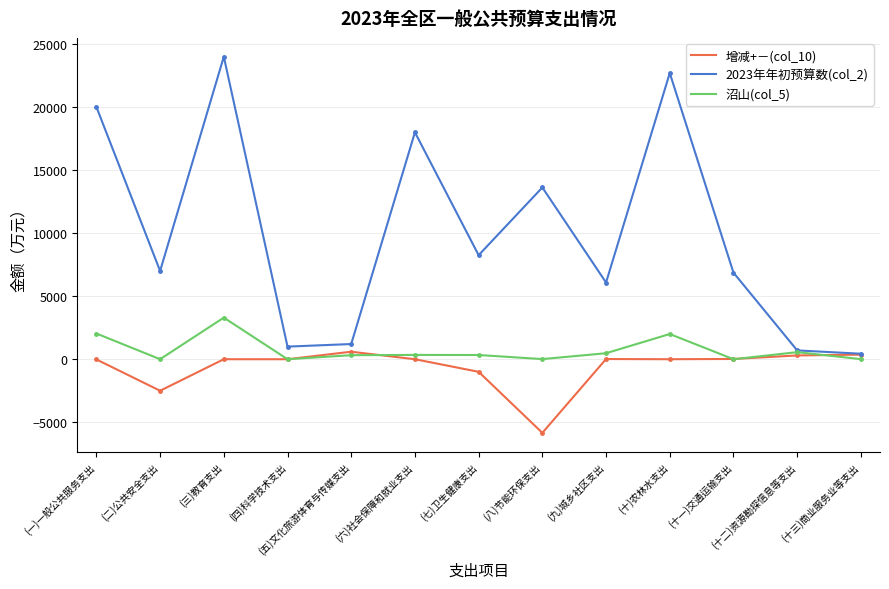

Which series changed the most between (十)农林水支出 and (十二)资源勘探信息等支出?

2023年年初预算数(col_2)